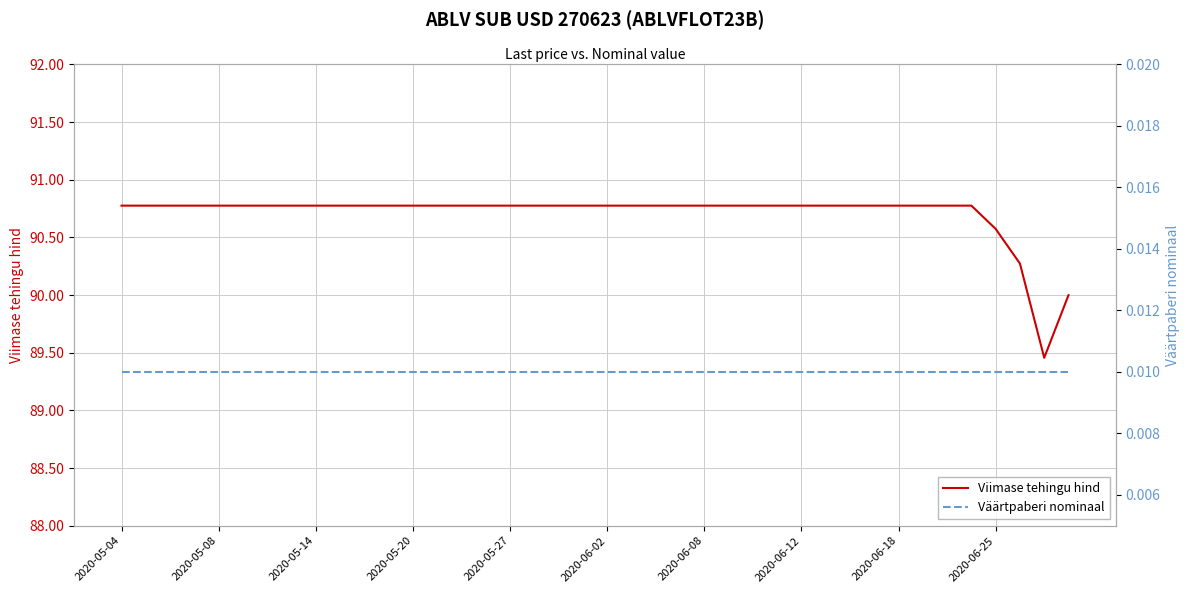

Rank the series by their average value, from lowest to highest.

Väärtpaberi nominaal, Viimase tehingu hind